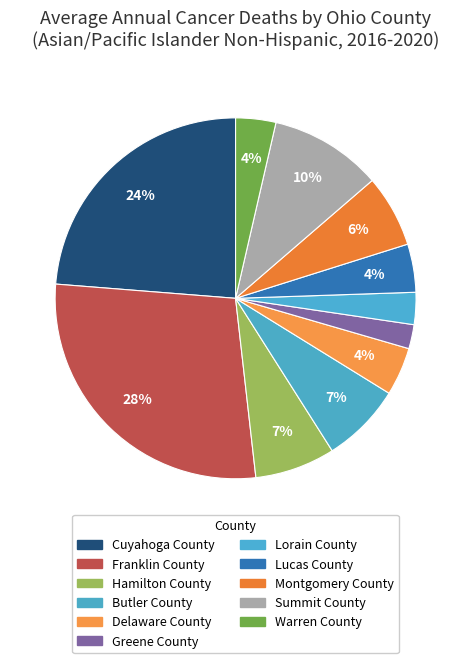

How many segments does this pie chart have?

11